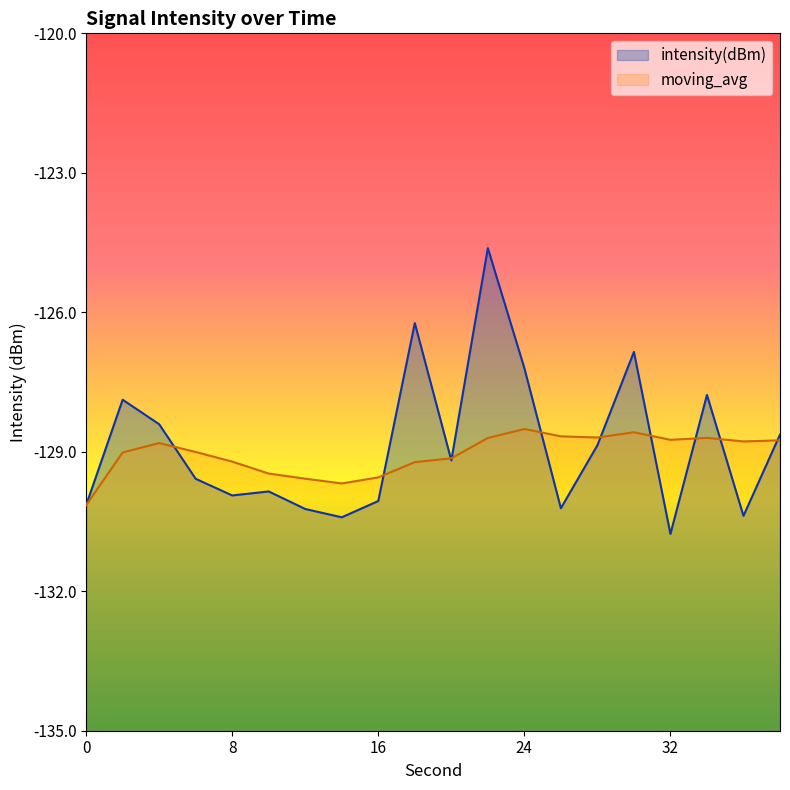

What is the average value of the intensity(dBm) series?

-128.9